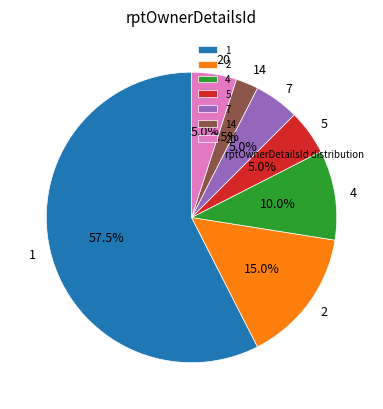

What is the total percentage of 7 and 4?

15.0%